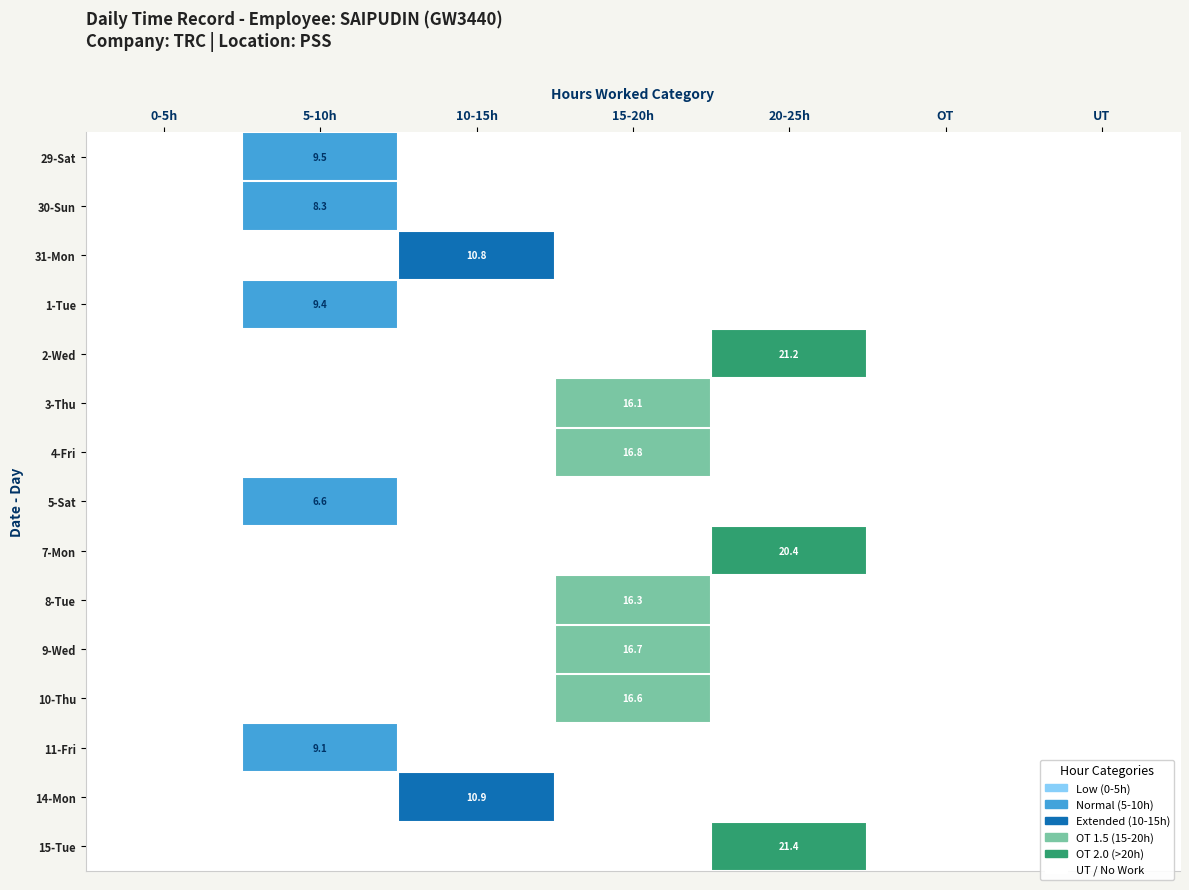

How many categories are shown in the chart?

7